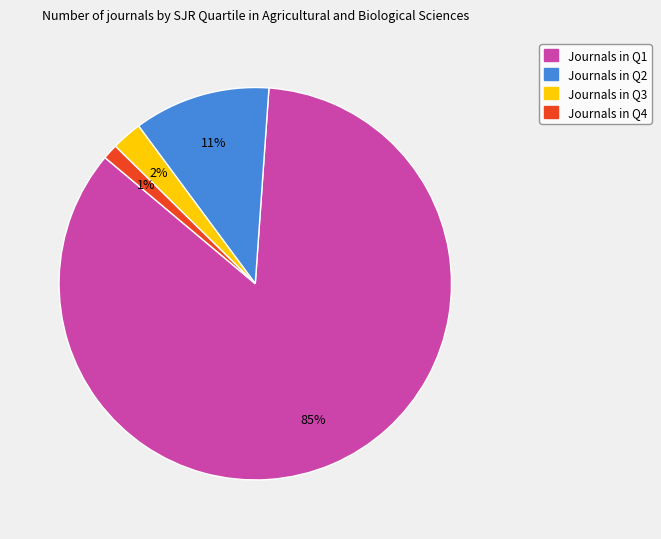

Does any single category account for the majority?

Yes